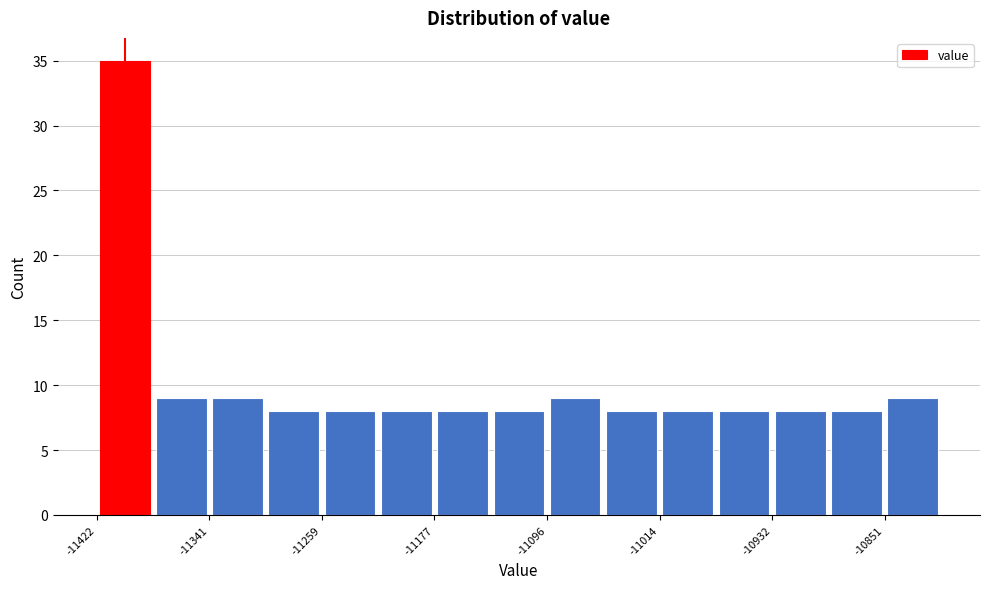

Reading left to right, list every bar in this chart as the range it spans on the x-axis followed by its height. Neither the bar edges nor the heights are printed on the chart, so give them approximately, as read against the axes.

-11420 to -11380: 35
-11380 to -11340: 9
-11340 to -11300: 9
-11300 to -11260: 8
-11260 to -11220: 8
-11220 to -11180: 8
-11180 to -11140: 8
-11140 to -11100: 8
-11100 to -11050: 9
-11050 to -11010: 8
-11010 to -10970: 8
-10970 to -10930: 8
-10930 to -10890: 8
-10890 to -10850: 8
-10850 to -10810: 9